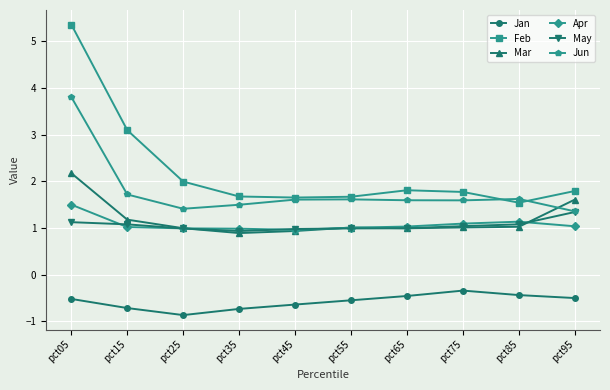

Which series has the widest spread of values?

Feb